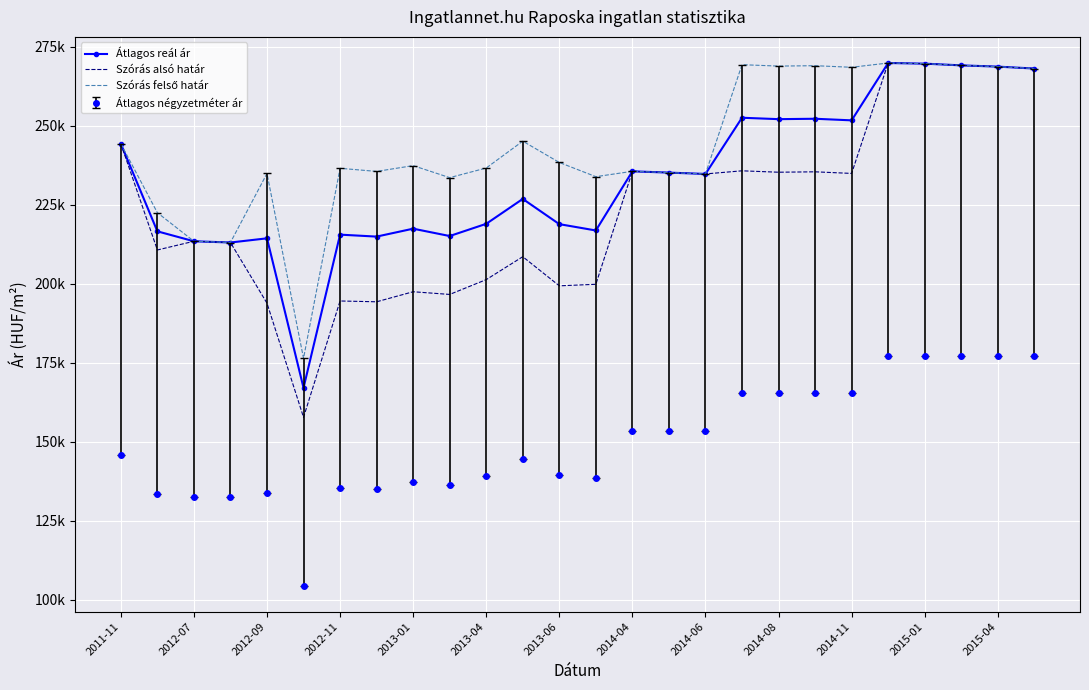

What is the difference between the maximum and minimum values in the Szórás alsó határ series?

112134